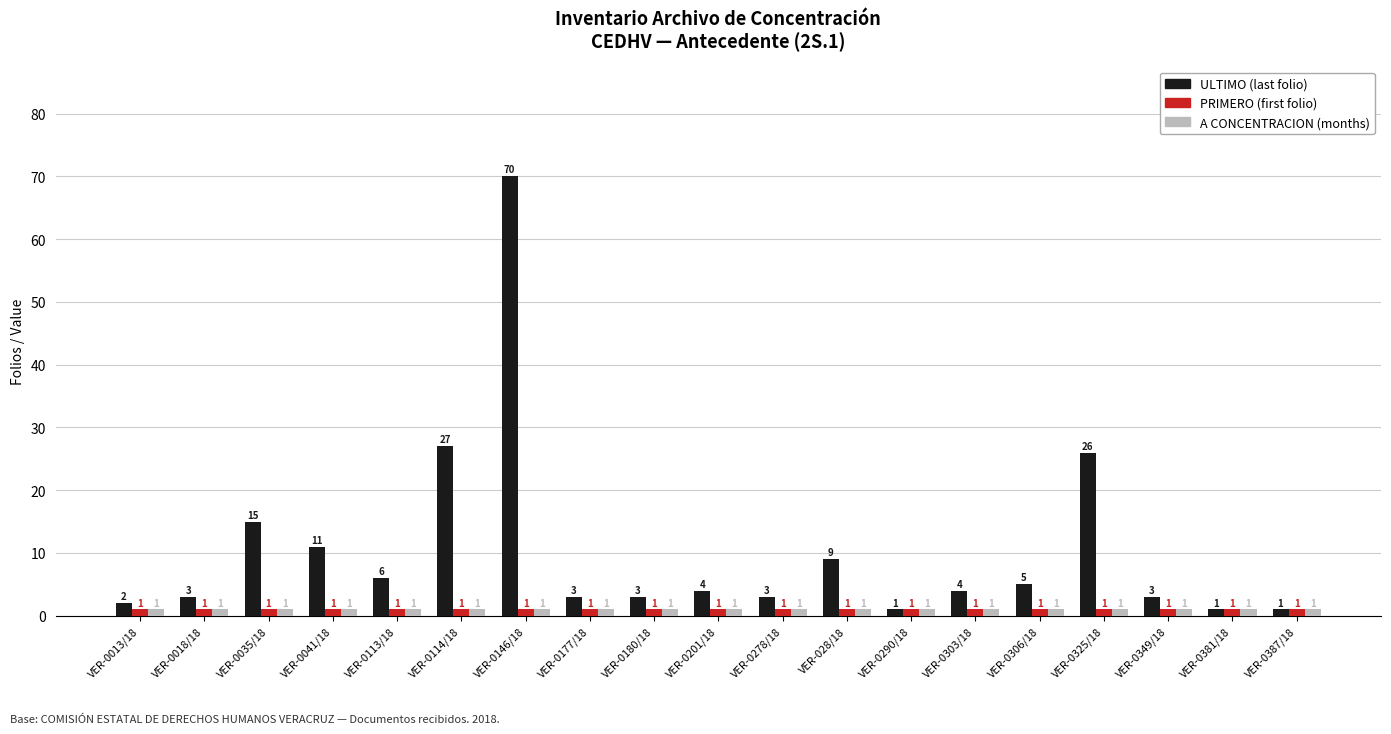

What is the spread (max minus min) of values at VER-0303/18?

3